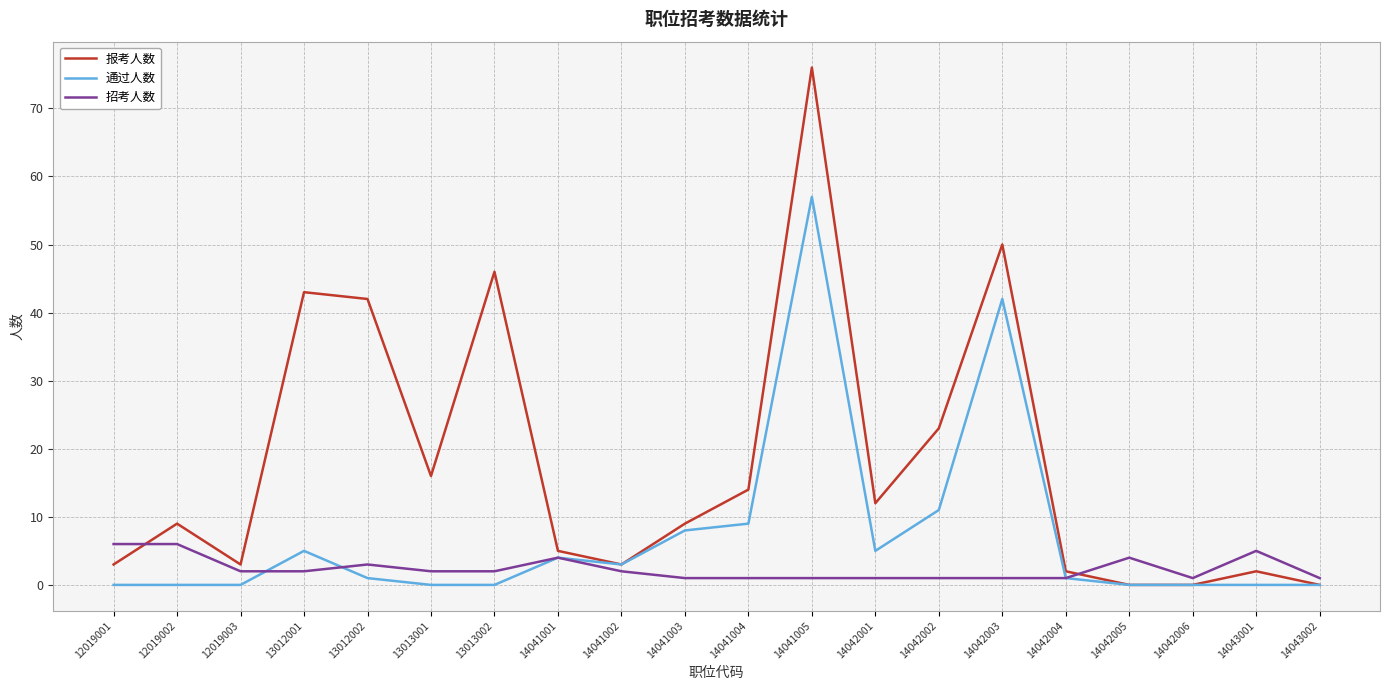

What is the difference between the 通过人数 values at 14042006 and 14042001?

5